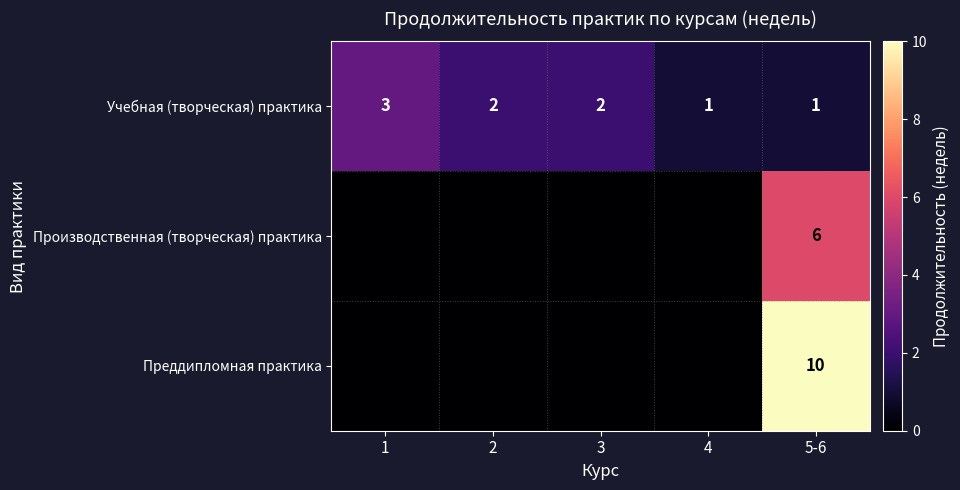

Is the value of Учебная (творческая) практика at 2 greater than the value of Преддипломная практика at 5-6?

No